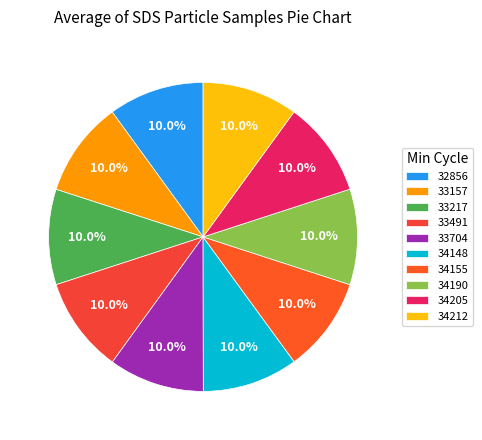

Approximately how many times larger is the value at 34212 compared to 33157?

1.0